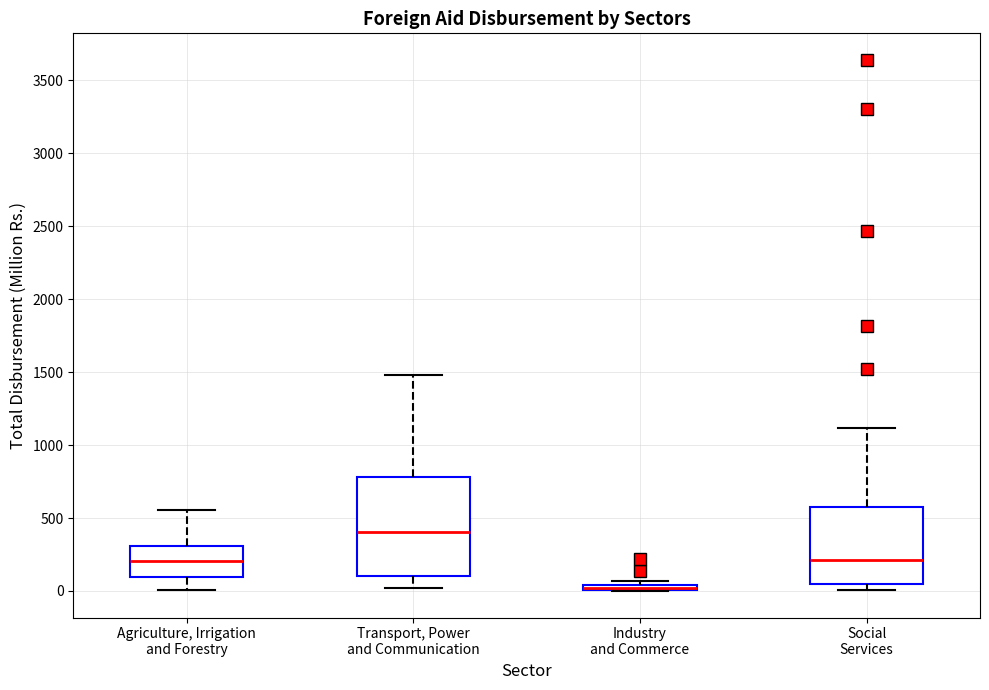

Comparing the boxes themselves (not the whiskers), which one is the tallest?

Transport, Power and Communication